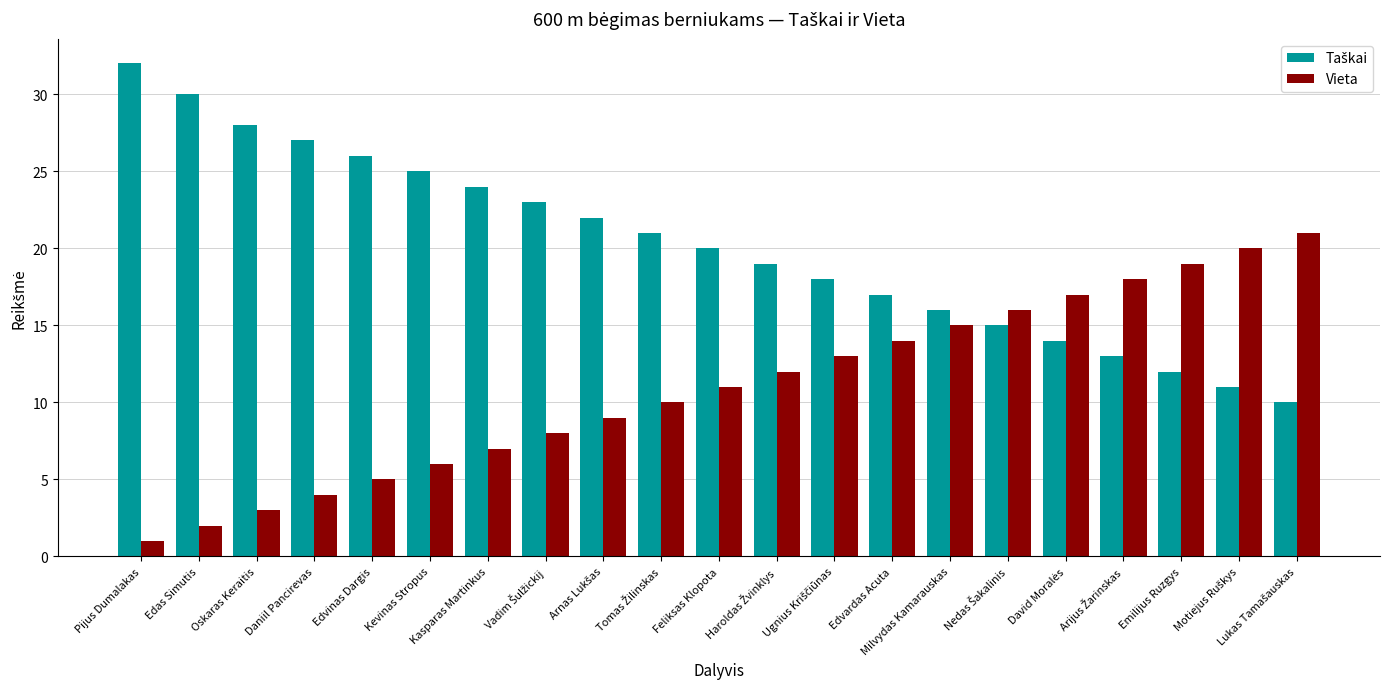

At which category does the chart reach its peak across all series?

Pijus Dumalakas